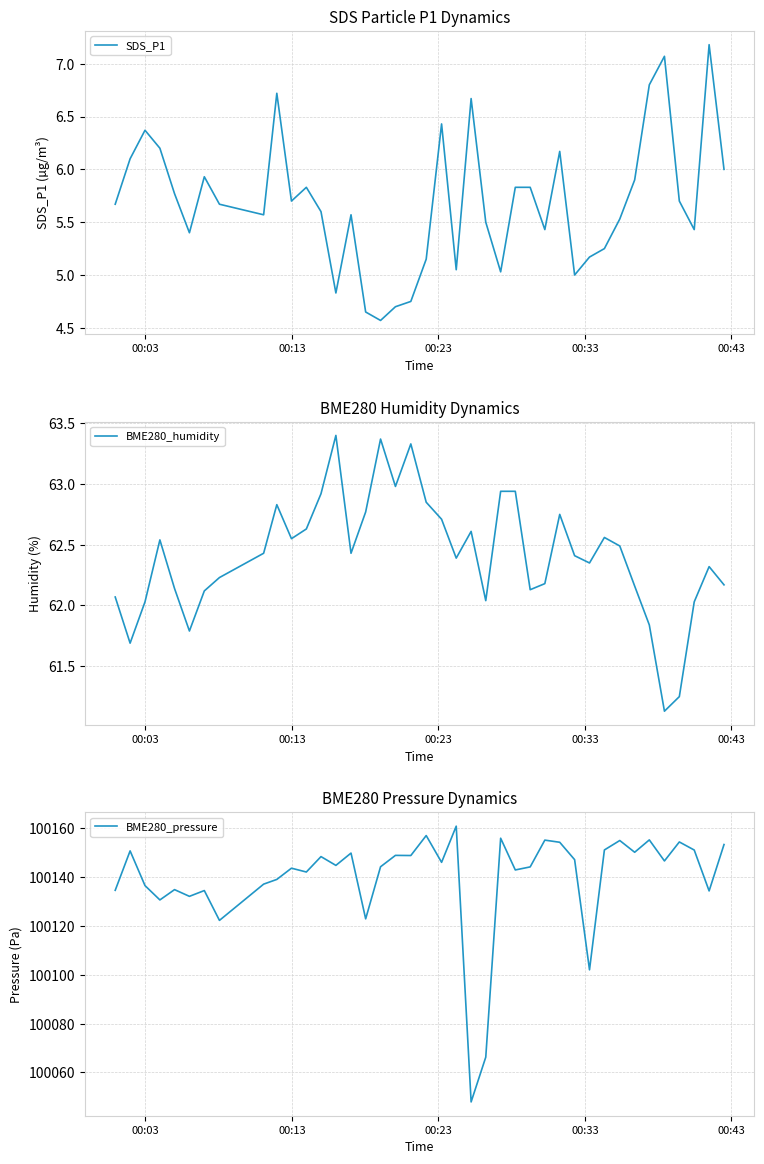

What is the value of the SDS_P1 point at the 16th from the left?

4.7